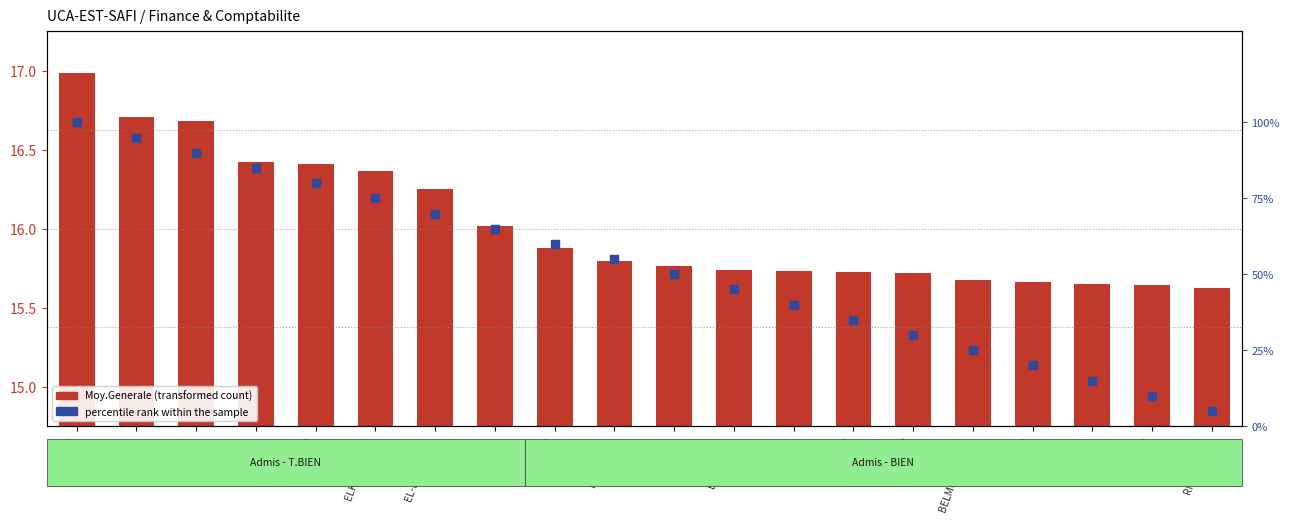

At how many categories does at least one series exceed 34?

14